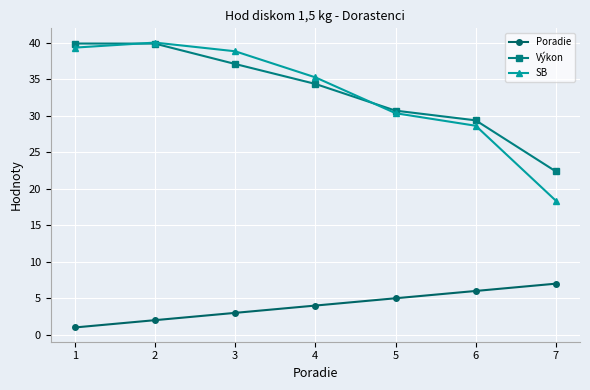

The value of Výkon at 3 is 37.1. True or false?

True